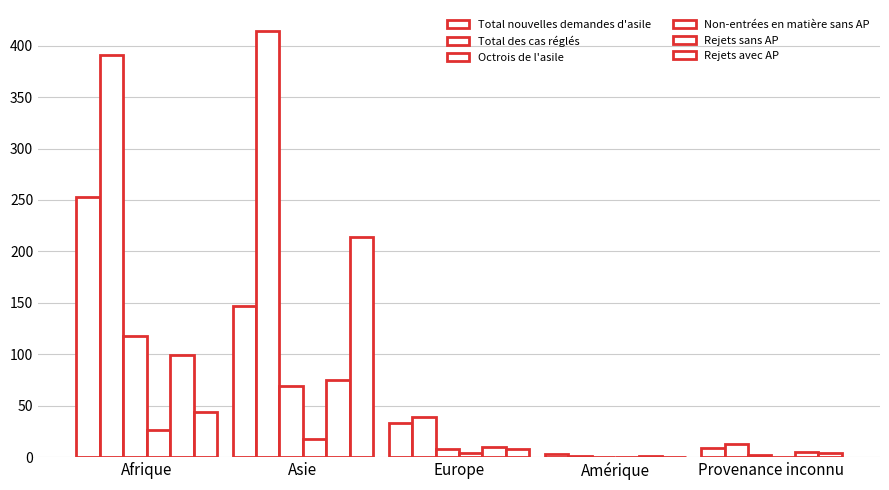

How many groups of bars are there?

5